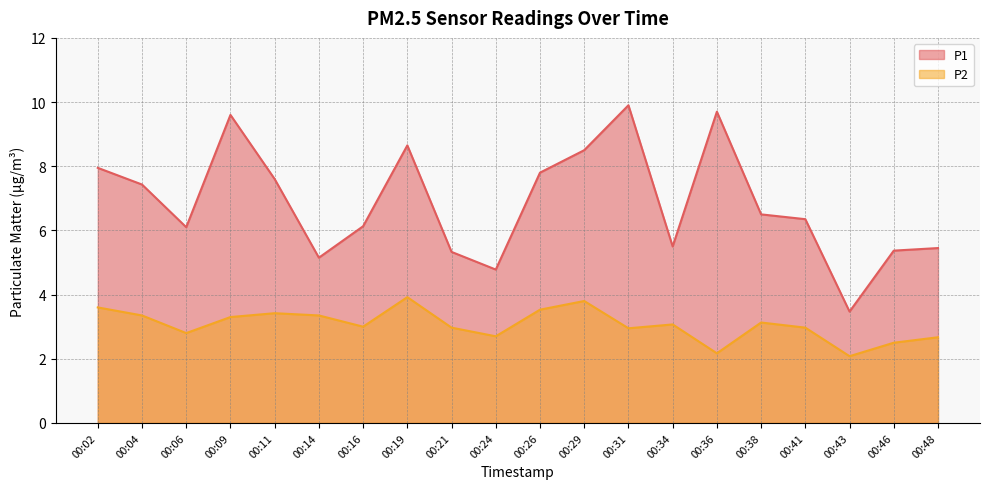

True or false: P2 has a value of 5.1 at 00:38.

False